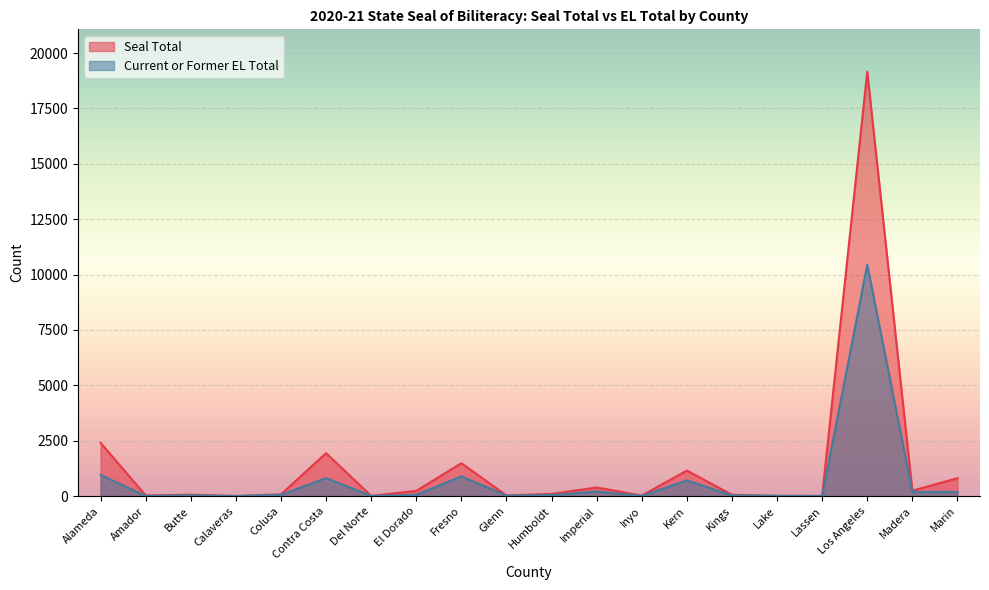

What is the difference between the maximum and minimum values in the Current or Former EL Total series?

10444